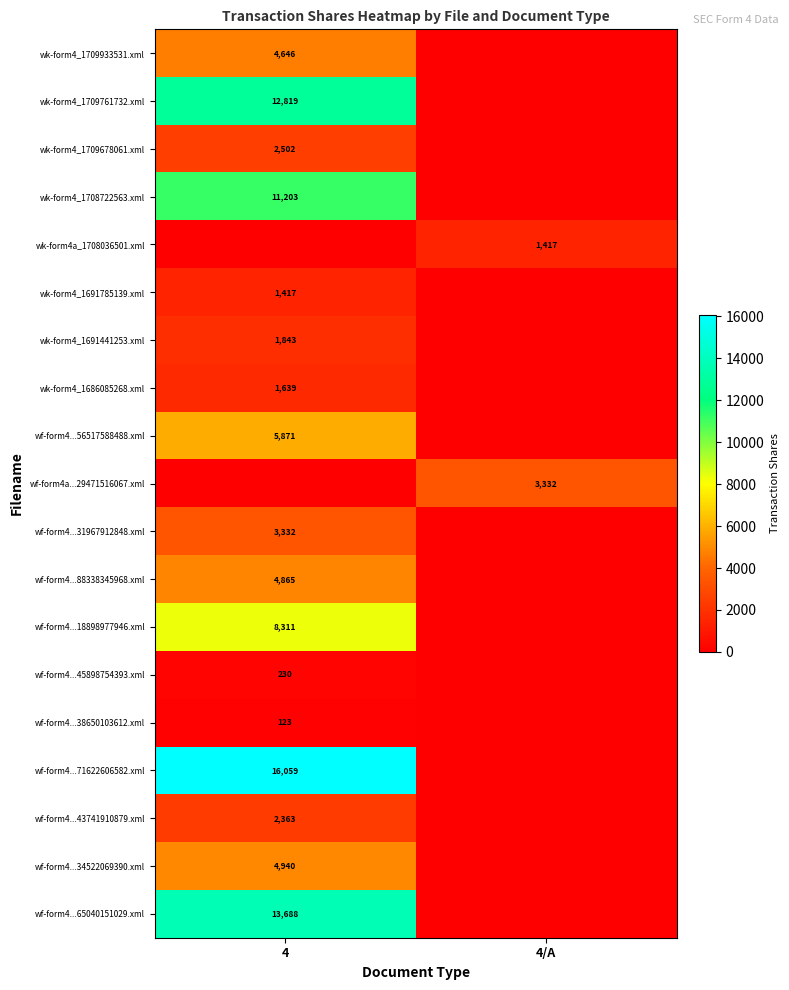

At how many categories does at least one series exceed 11839?

1